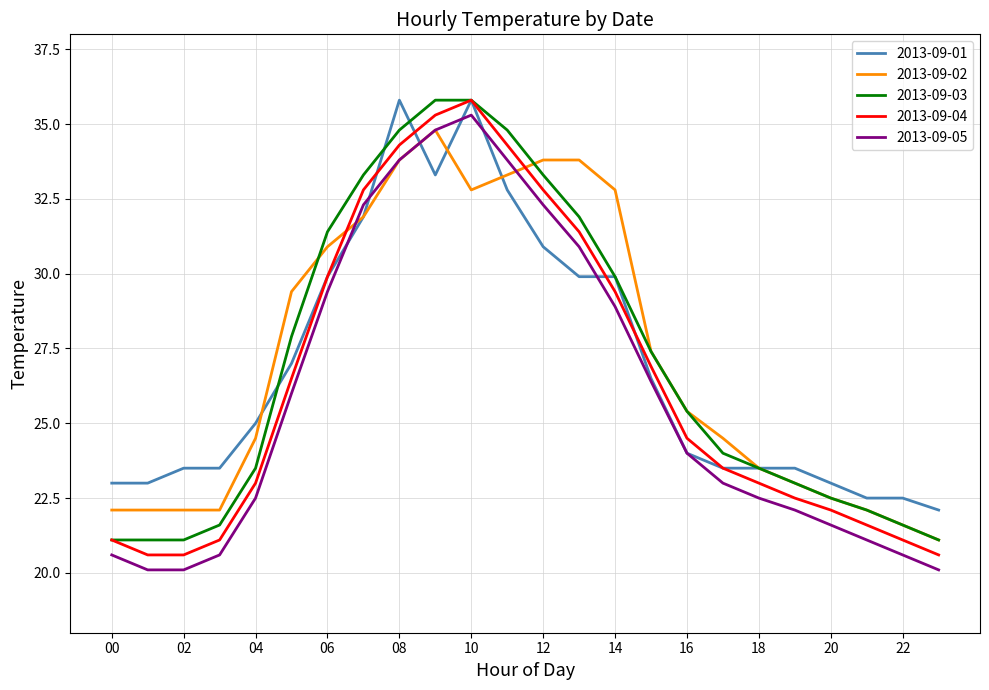

True or false: 2013-09-03 and 2013-09-05 intersect in this chart.

False